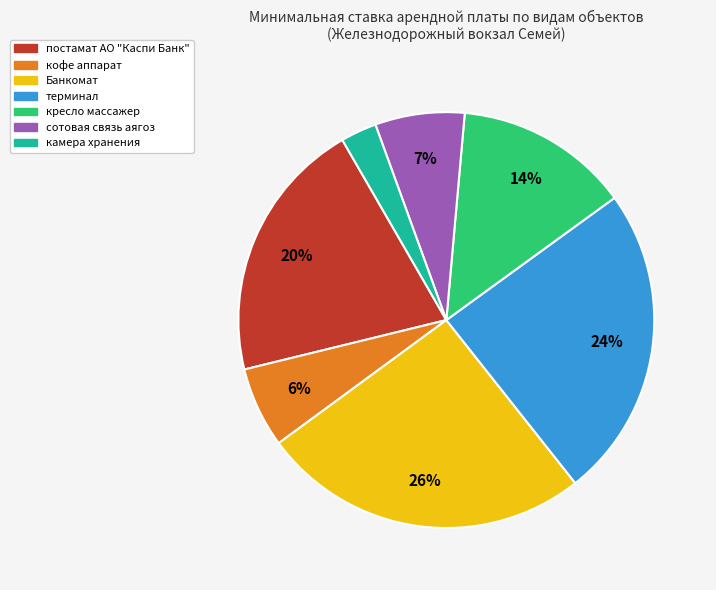

Which category has the smallest portion of the pie?

камера хранения